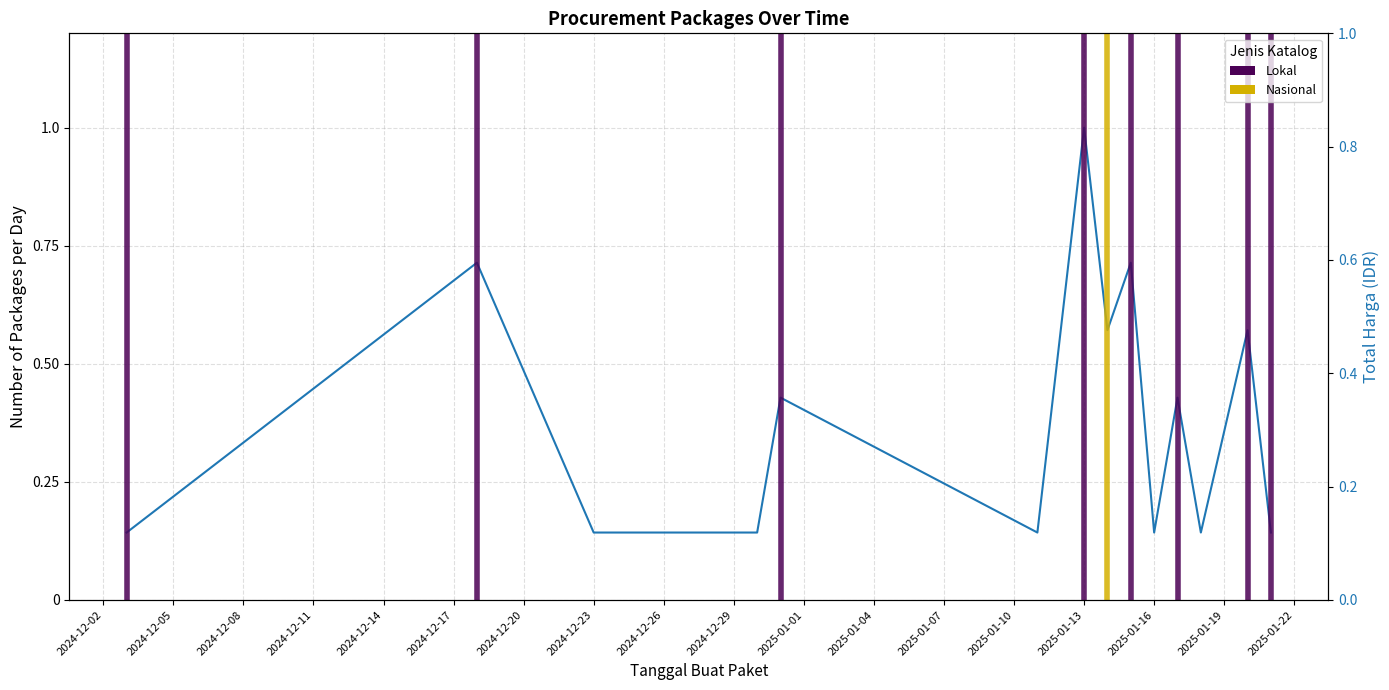

The chart shows a value of 0.1 at 2024-12-23. True or false?

False